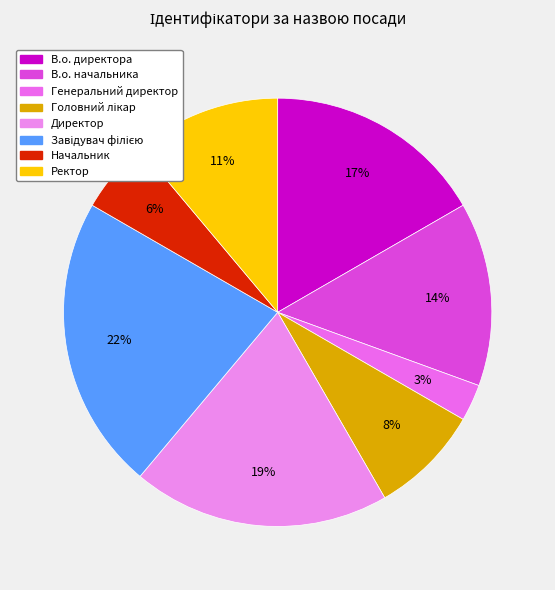

How many slices are in this pie chart?

8